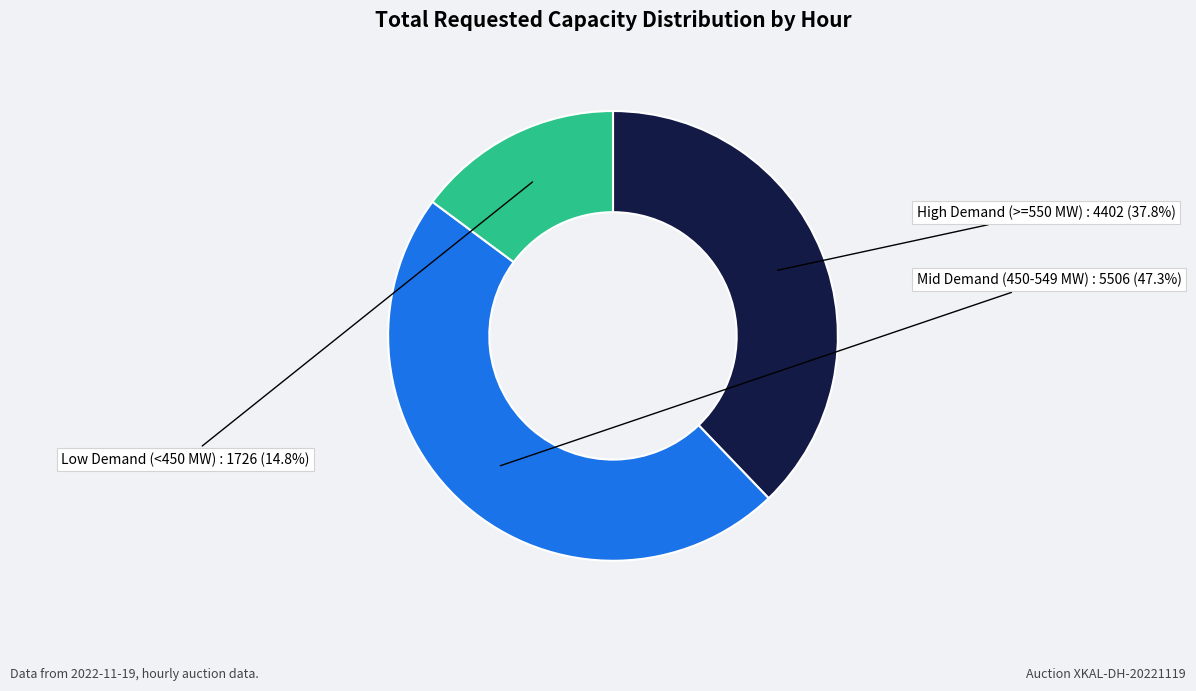

Combined, what portion of the pie is Low Demand (<450 MW) and Mid Demand (450-549 MW)?

62.2%